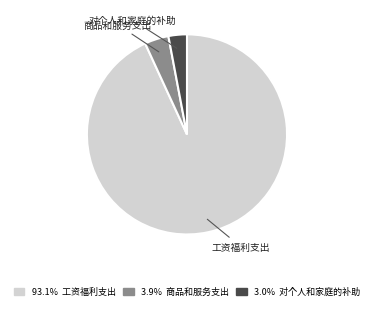

Is there a majority slice in this chart?

Yes